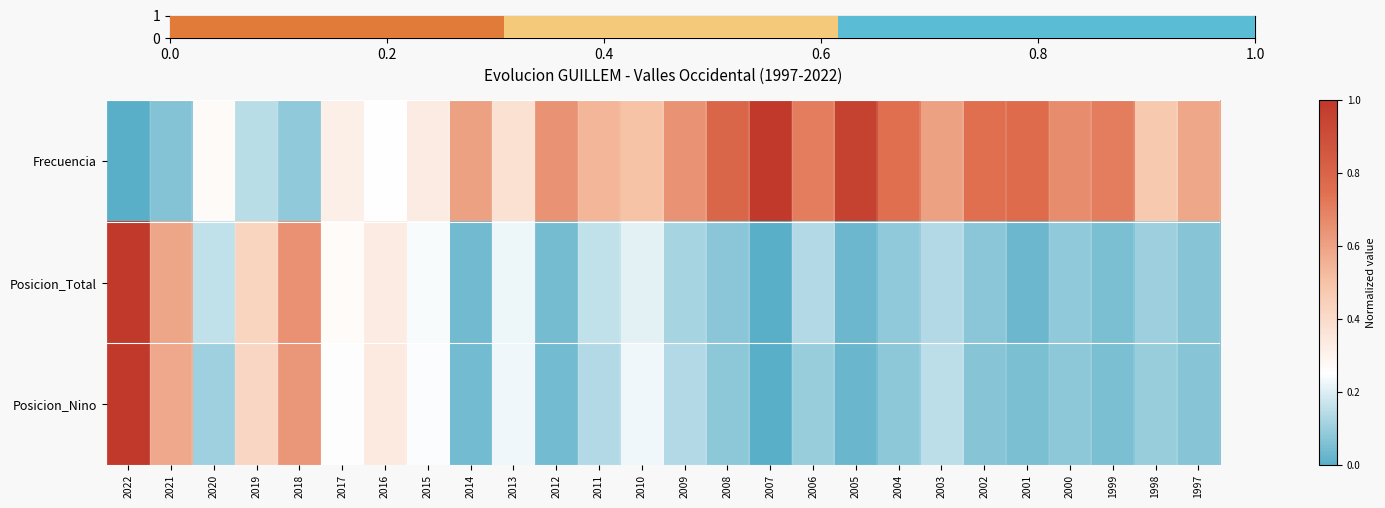

Which series has the largest range (max minus min)?

Frecuencia